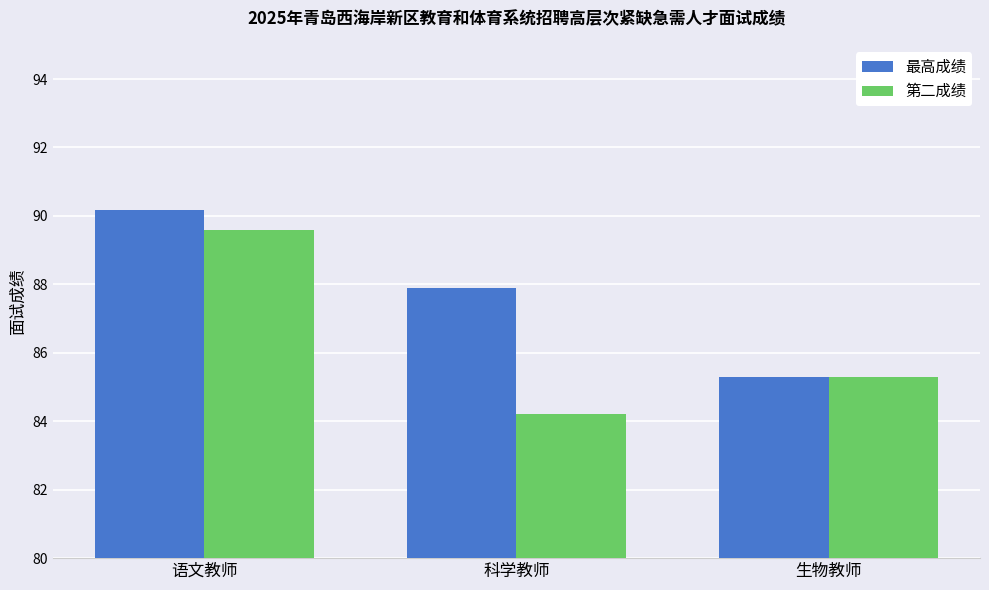

Which series changed the most between 科学教师 and 生物教师?

最高成绩